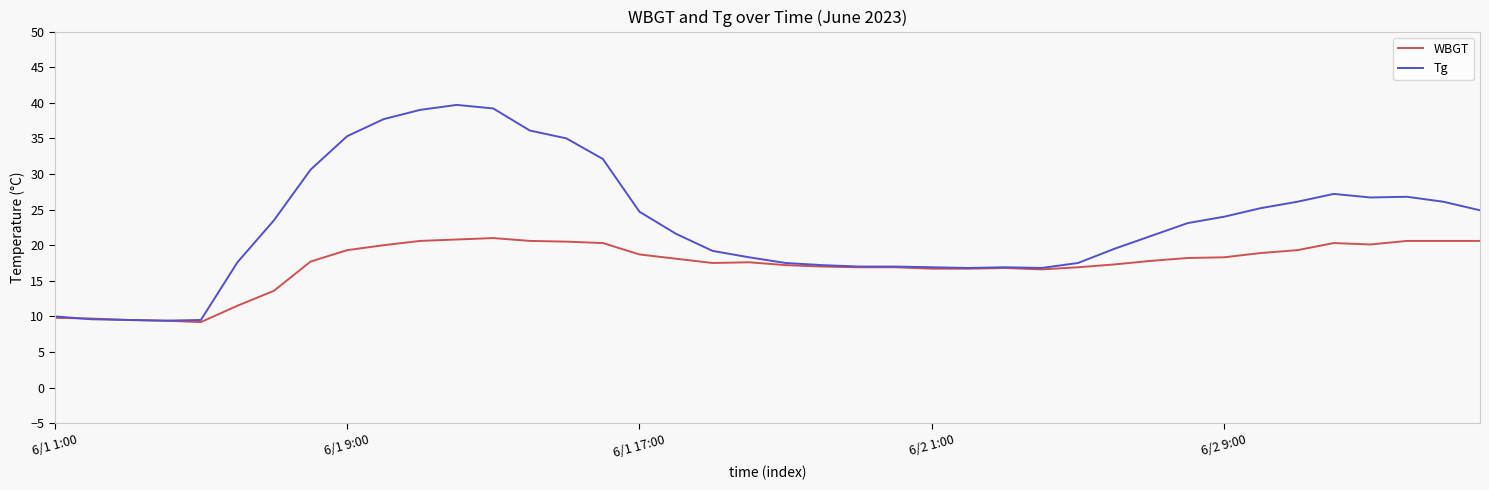

Rank the series by their average value, from lowest to highest.

WBGT, Tg